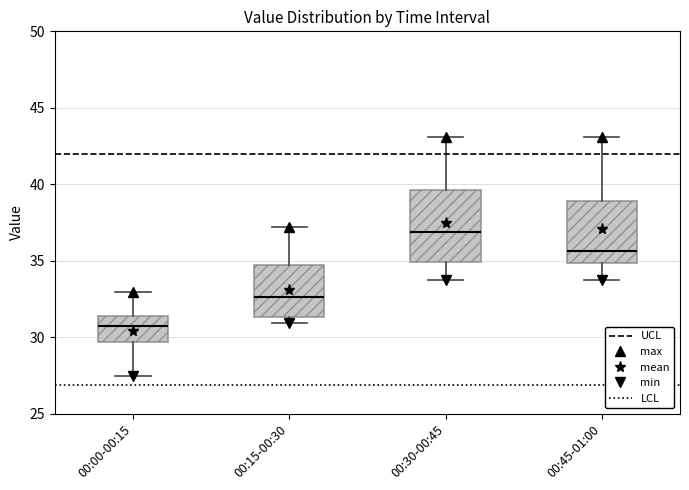

Reading left to right, read every box against the y-axis: the position of its median line, the range the box covers, and the ends of its whiskers. The values are not printed on the chart, so give them approximately, as read against the axis.

00:00-00:15: median 31.0, box 29.5 to 31.5, whiskers 27.5 to 33.0
00:15-00:30: median 32.5, box 31.5 to 34.5, whiskers 31.0 to 37.0
00:30-00:45: median 37.0, box 35.0 to 39.5, whiskers 33.5 to 43.0
00:45-01:00: median 35.5, box 35.0 to 39.0, whiskers 33.5 to 43.0